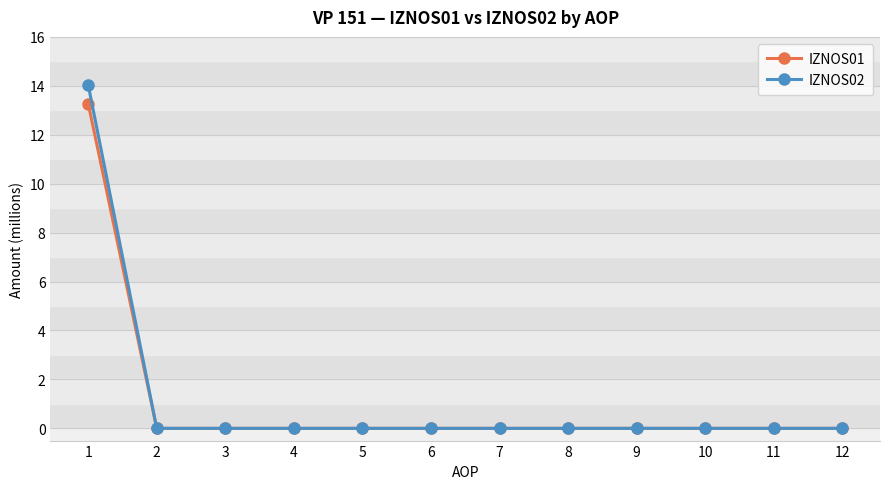

Which series has the widest spread of values?

IZNOS02